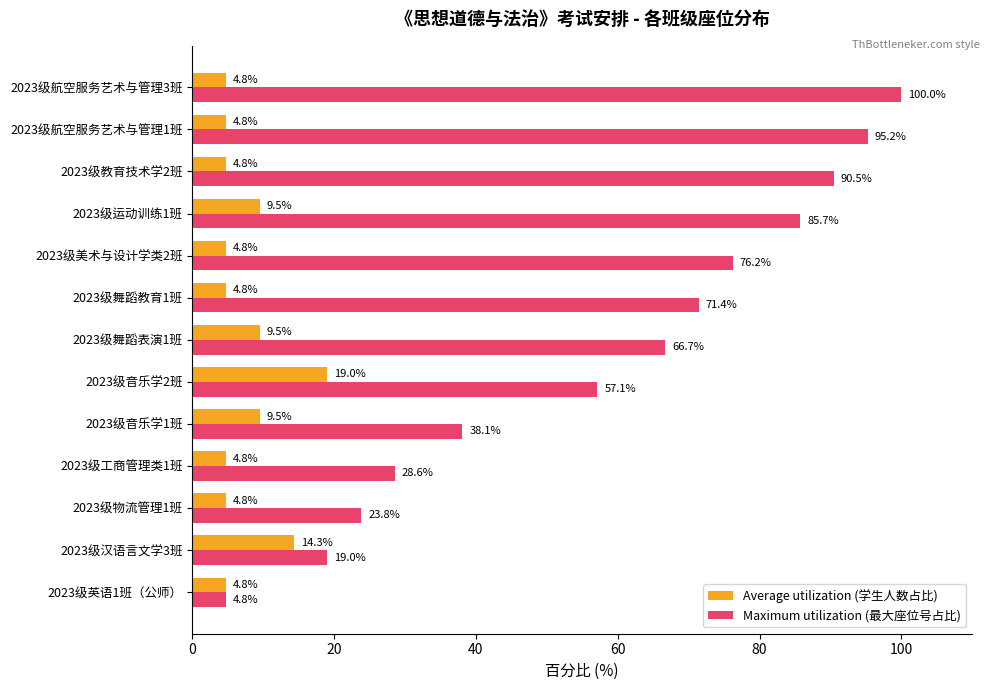

The value of Maximum utilization (最大座位号占比) at 2023级教育技术学2班 is 142.2. True or false?

False